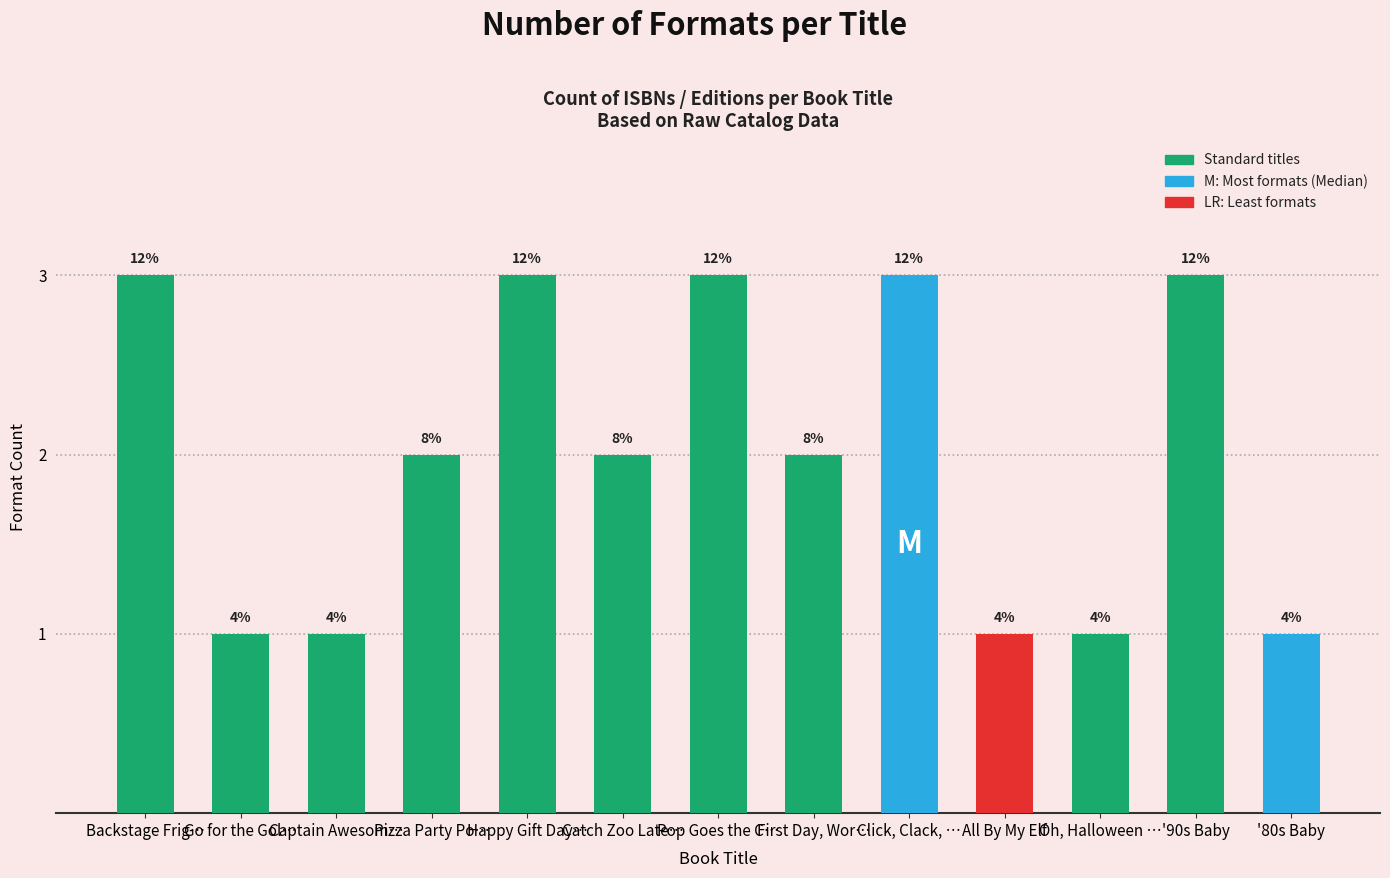

How many bars are there in total?

13